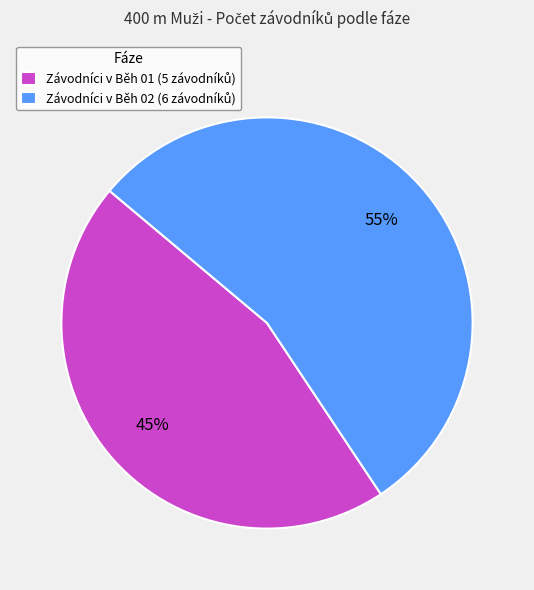

To the nearest percent, what is the average slice percentage?

50%